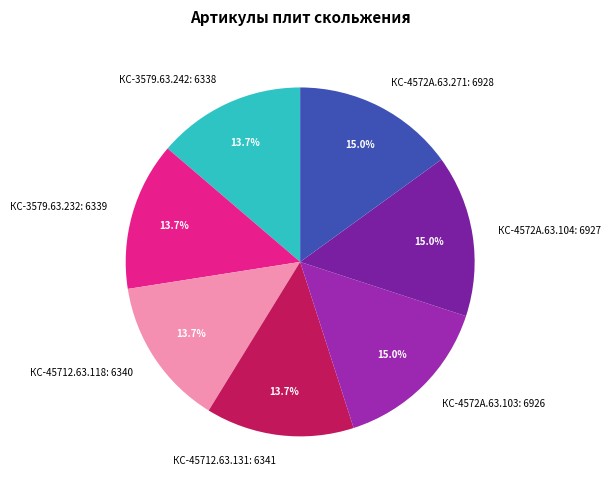

What portion of the pie excludes КС-4572А.63.103?

85.0%